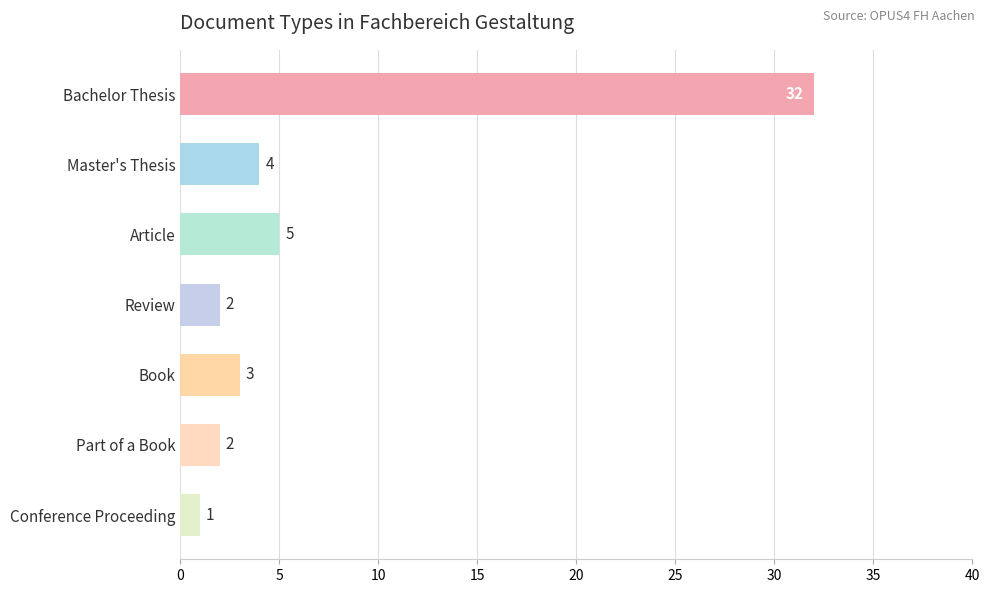

Reading bottom to top, transcribe all the data shown in this chart.

1	2	3	2	5	4	32